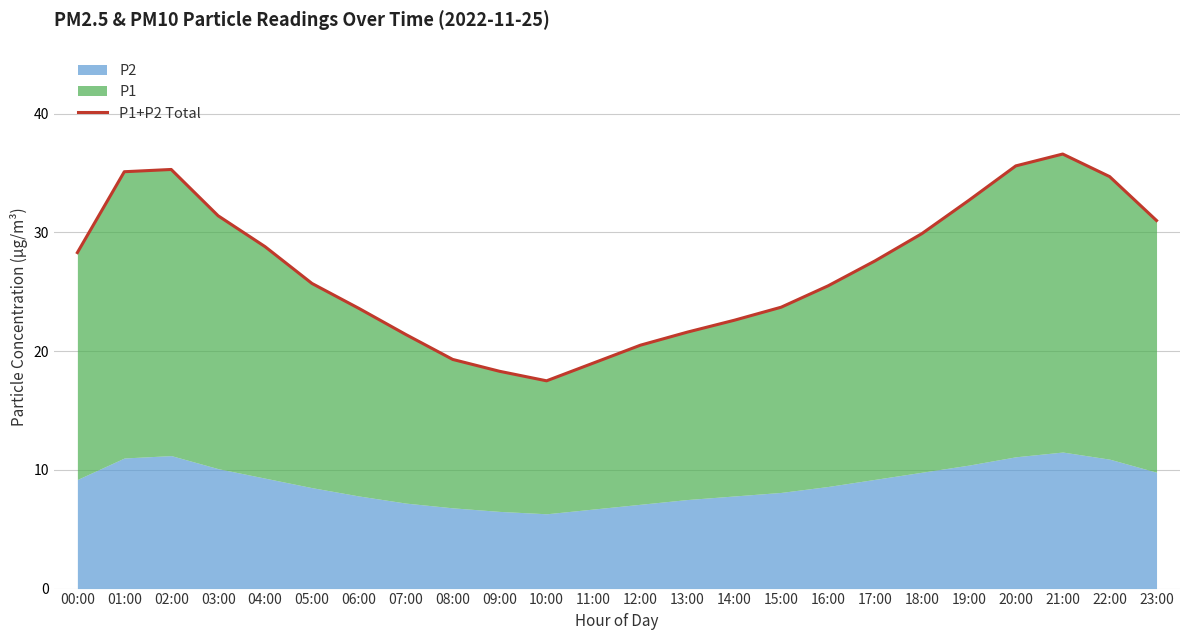

What is the ratio of the value at 14:00 to the value at 08:00?

1.2